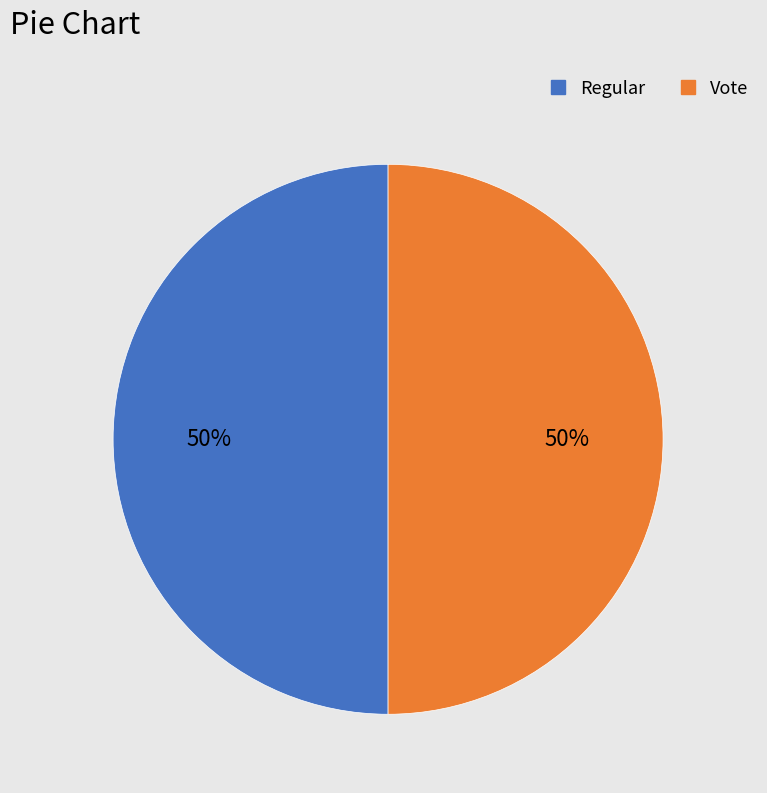

Do Vote and Regular together represent more than half of the pie?

Yes